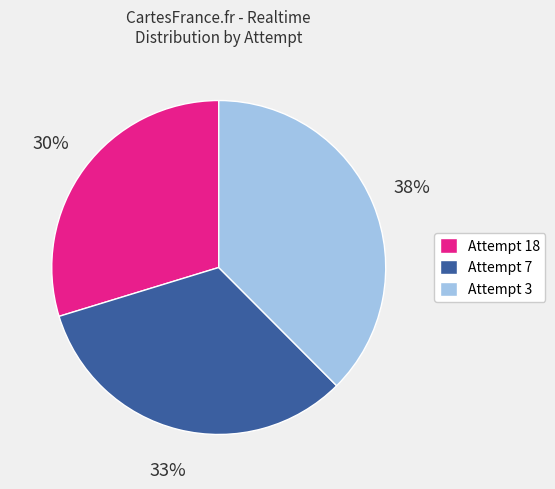

What percentage is the Attempt 7 slice, to the nearest percent?

33%